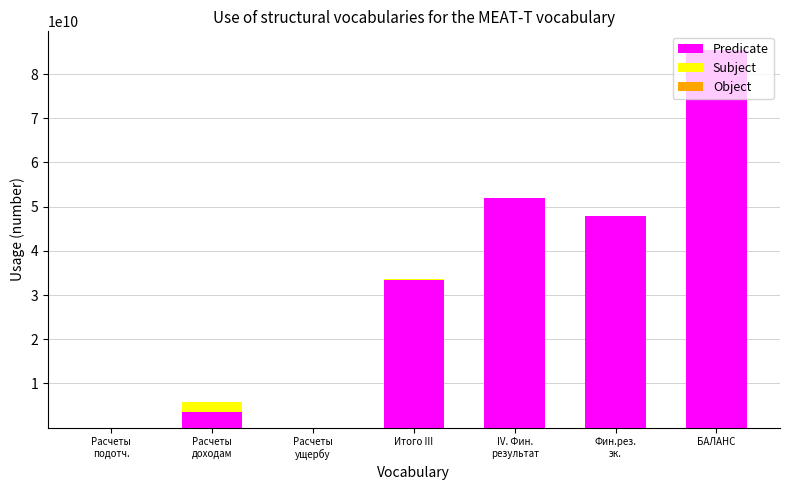

At which label does Predicate reach its peak?

БАЛАНС